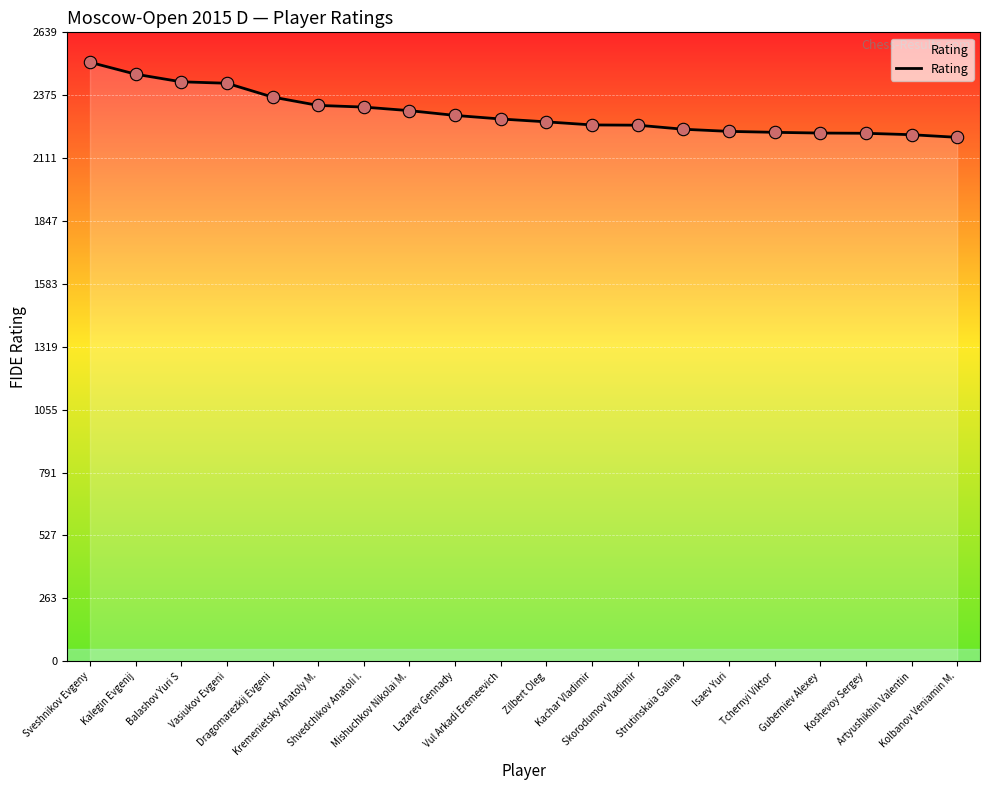

Approximately how many times larger is the value at Vul Arkadi Eremeevich compared to Lazarev Gennady?

1.0